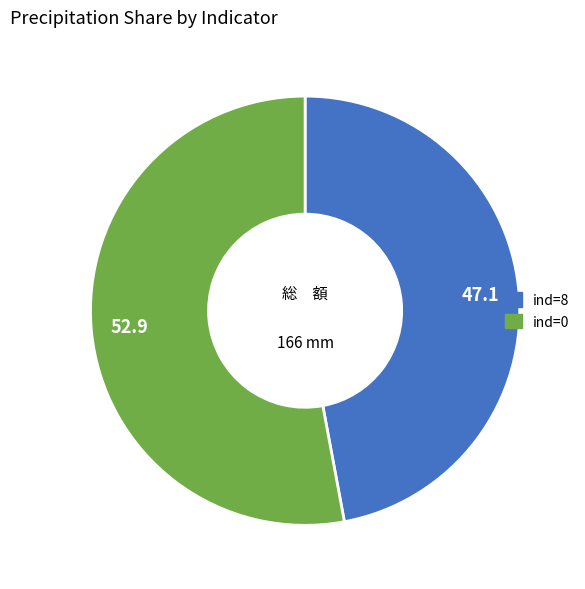

How many slices are in this pie chart?

2